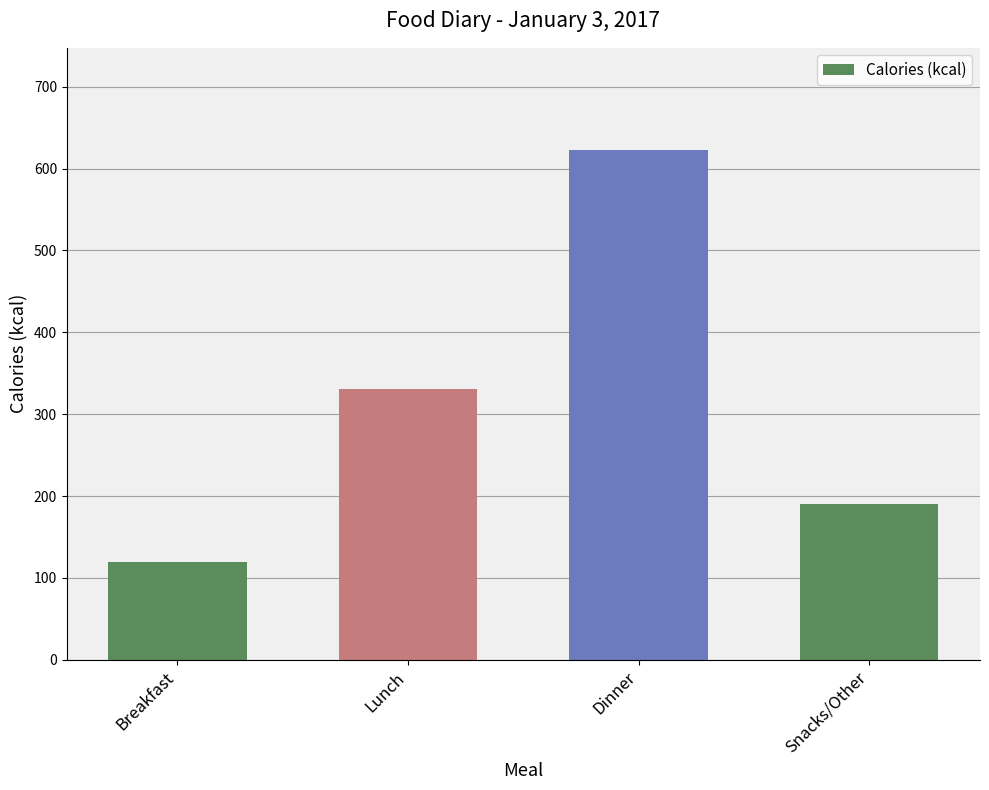

Rank the categories by value from lowest to highest.

Breakfast, Snacks/Other, Lunch, Dinner